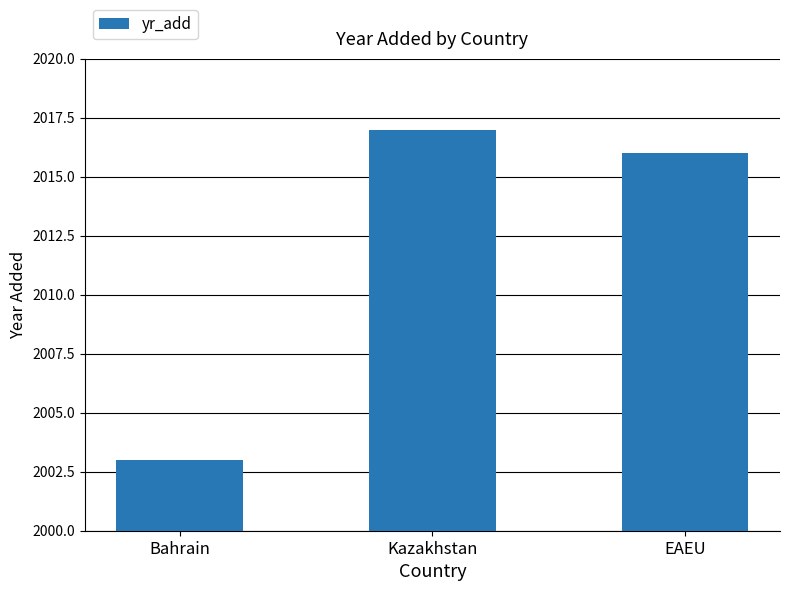

What is the value of the 3rd bar from the left?

2016